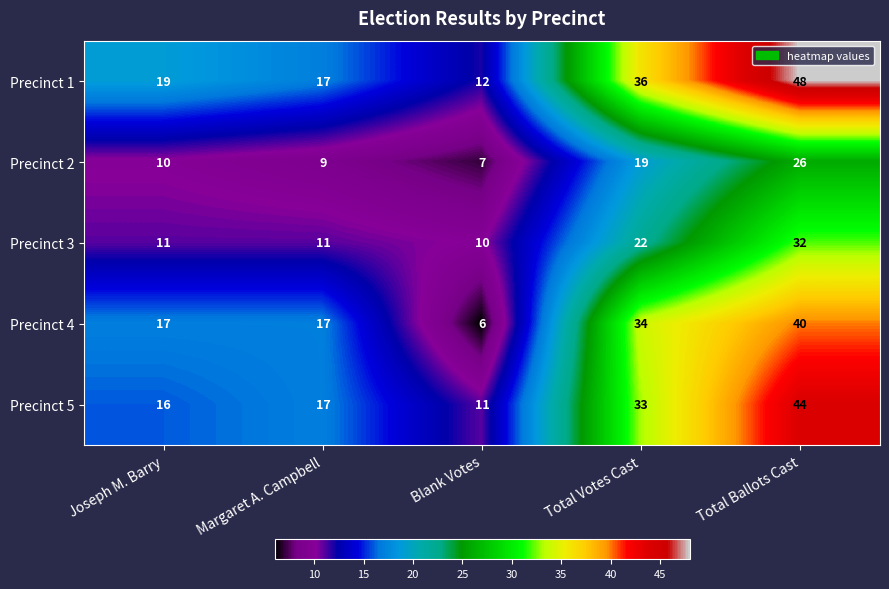

What is the spread (max minus min) of values at Total Ballots Cast?

22